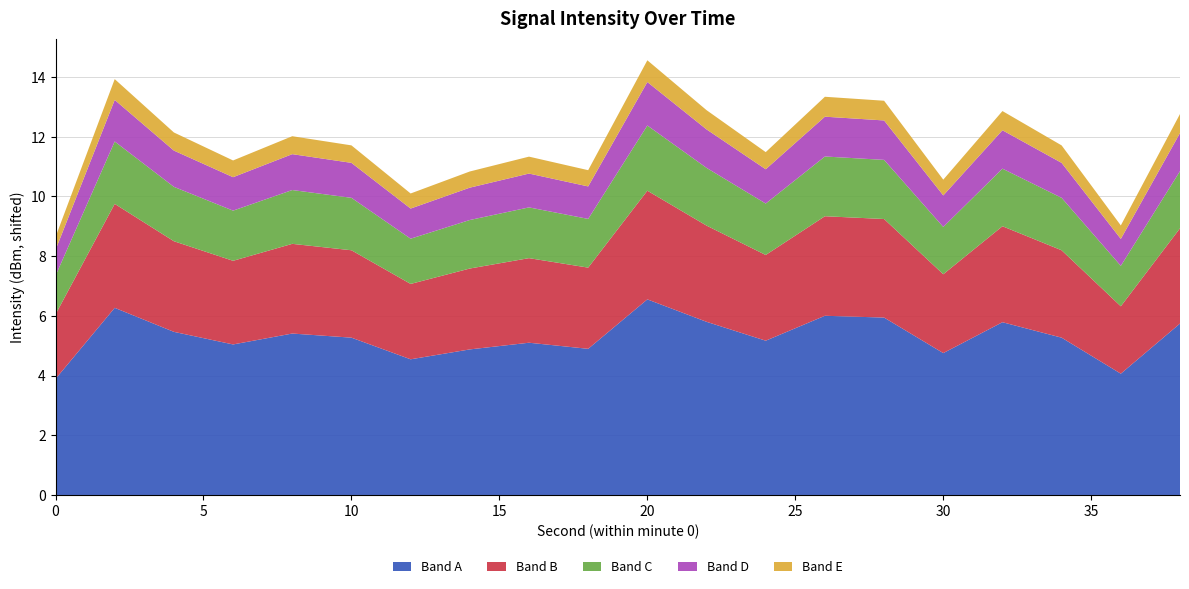

The Band A series shows 2.5 at 0. True or false?

False